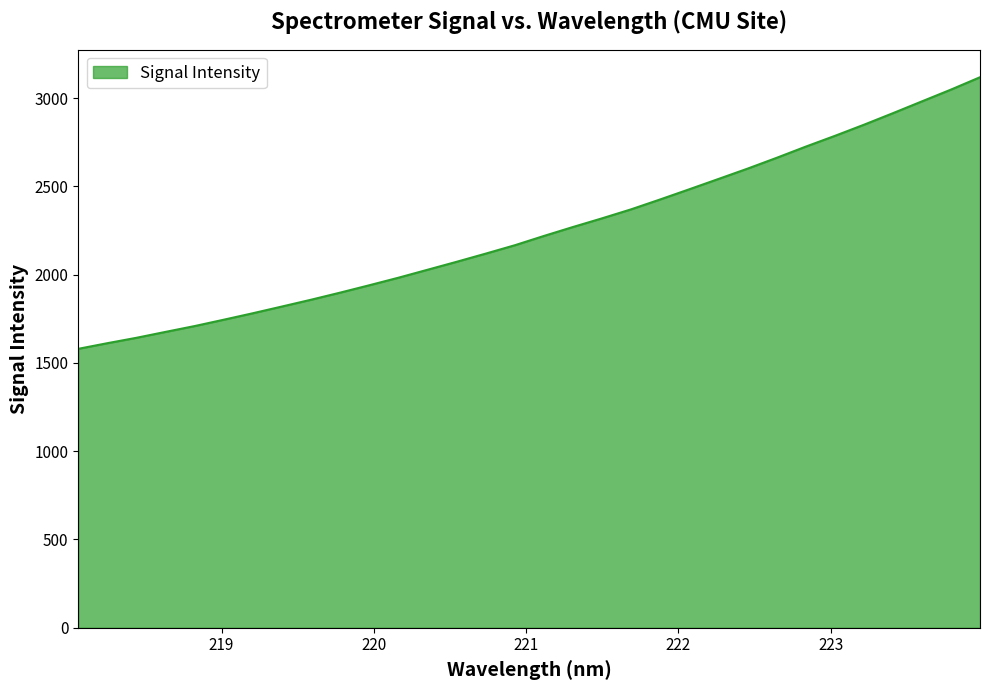

What is the difference between the maximum and minimum values?

1538.7